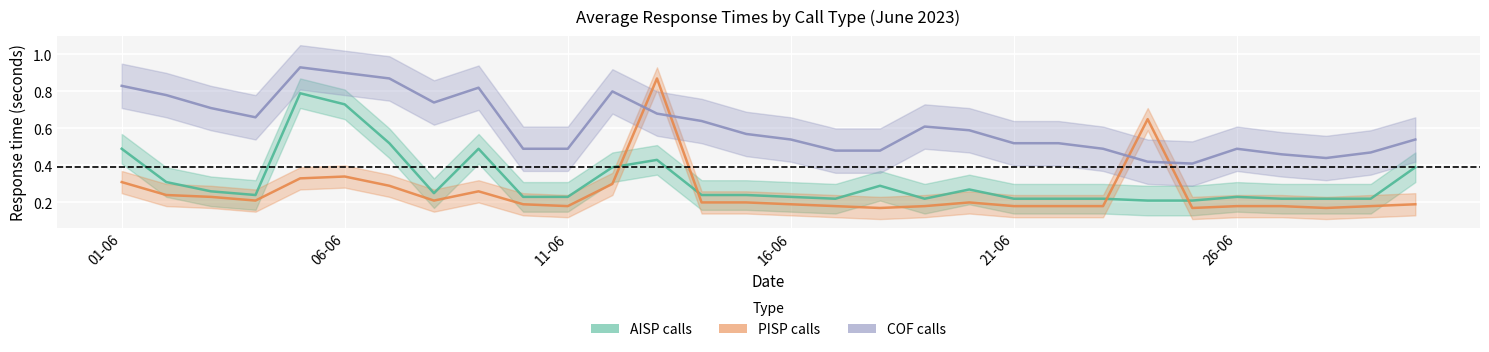

What position from the left is 02-06?

2